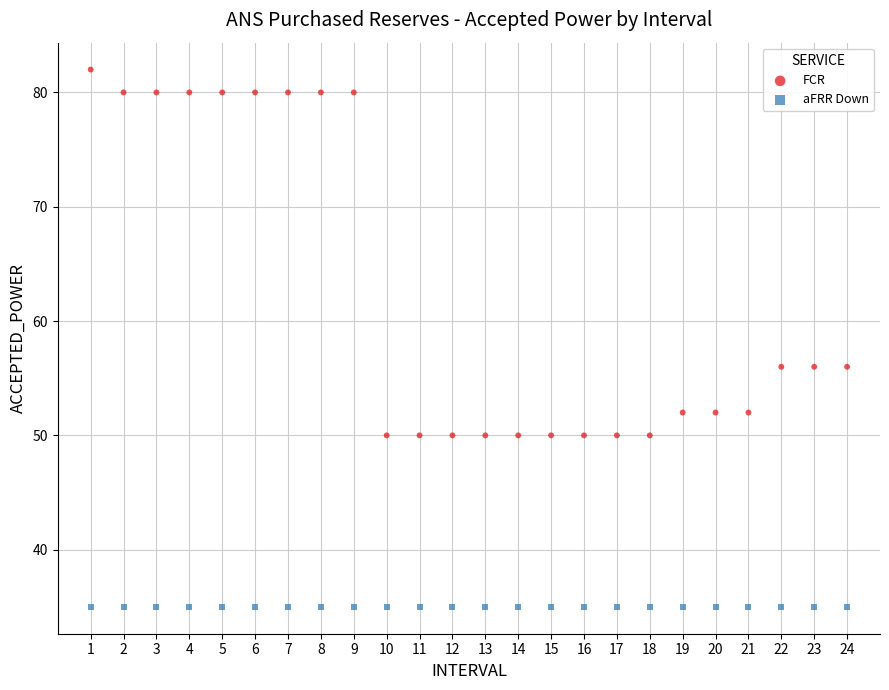

Which series reaches the maximum Y coordinate?

FCR